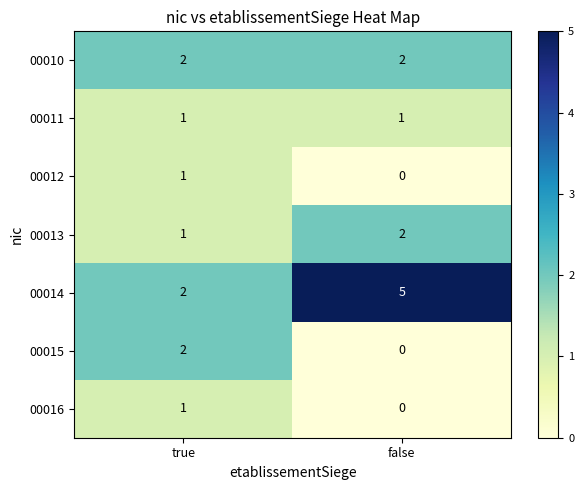

What is the difference between the highest and lowest values at true?

1